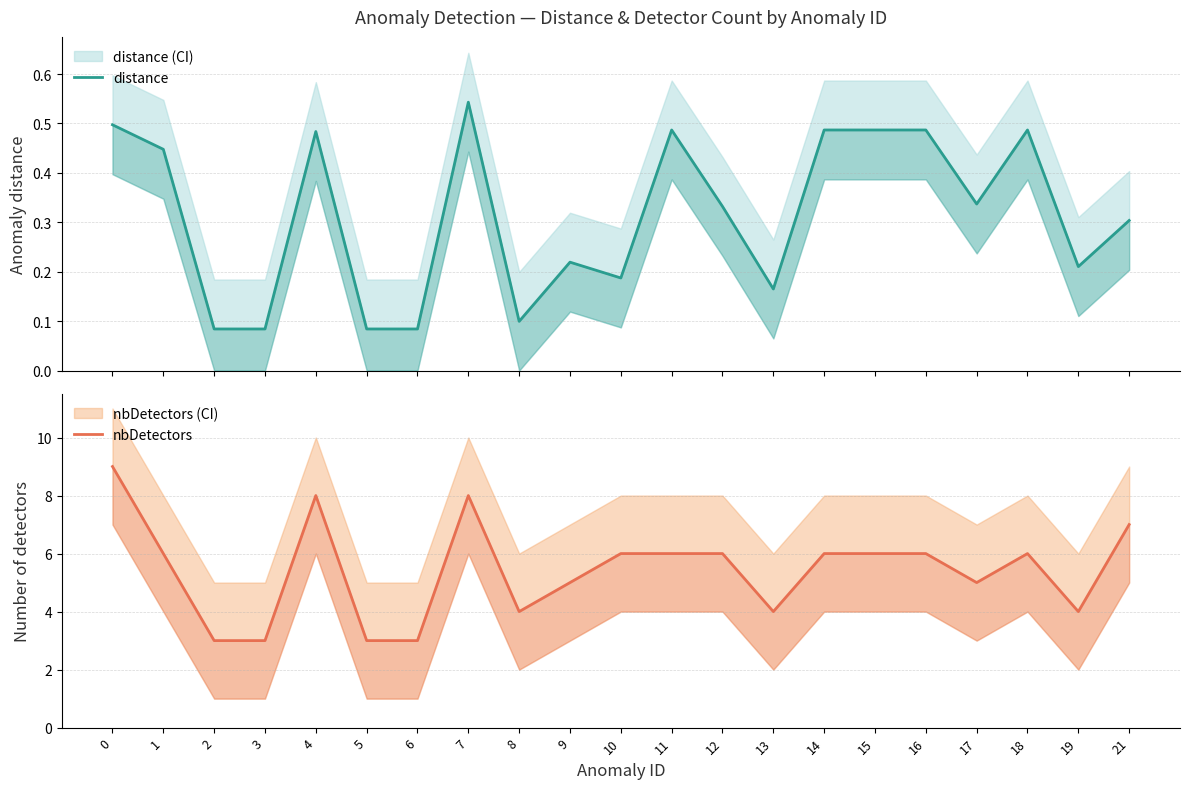

List the labels in order of distance value, smallest first.

2, 3, 5, 6, 8, 13, 10, 19, 9, 21, 12, 17, 1, 4, 11, 14, 15, 16, 18, 0, 7